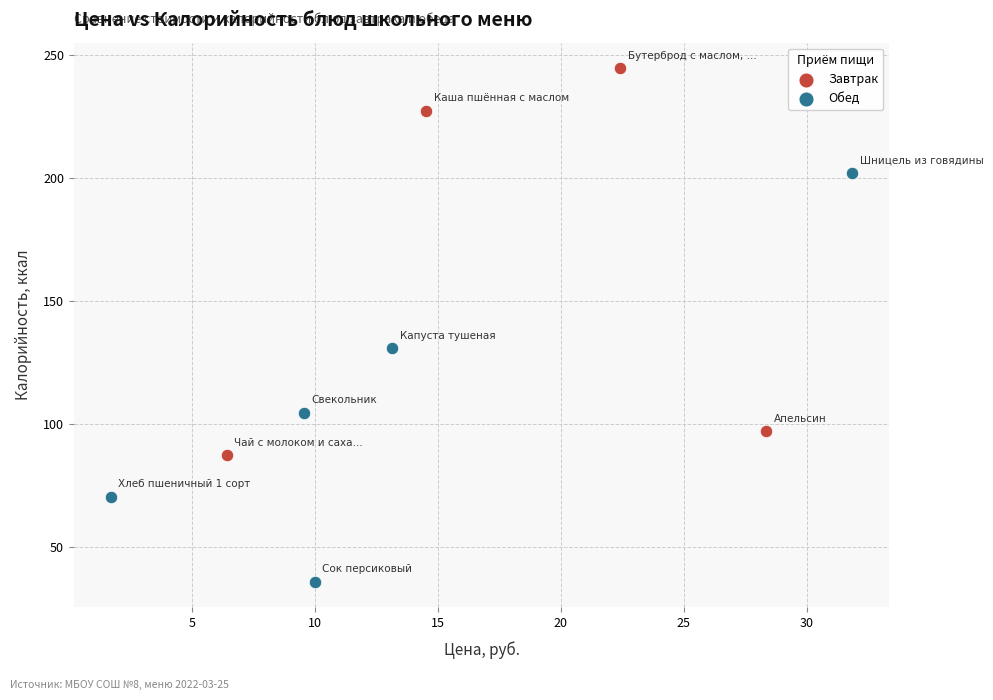

Which series contains the highest Y value?

Завтрак